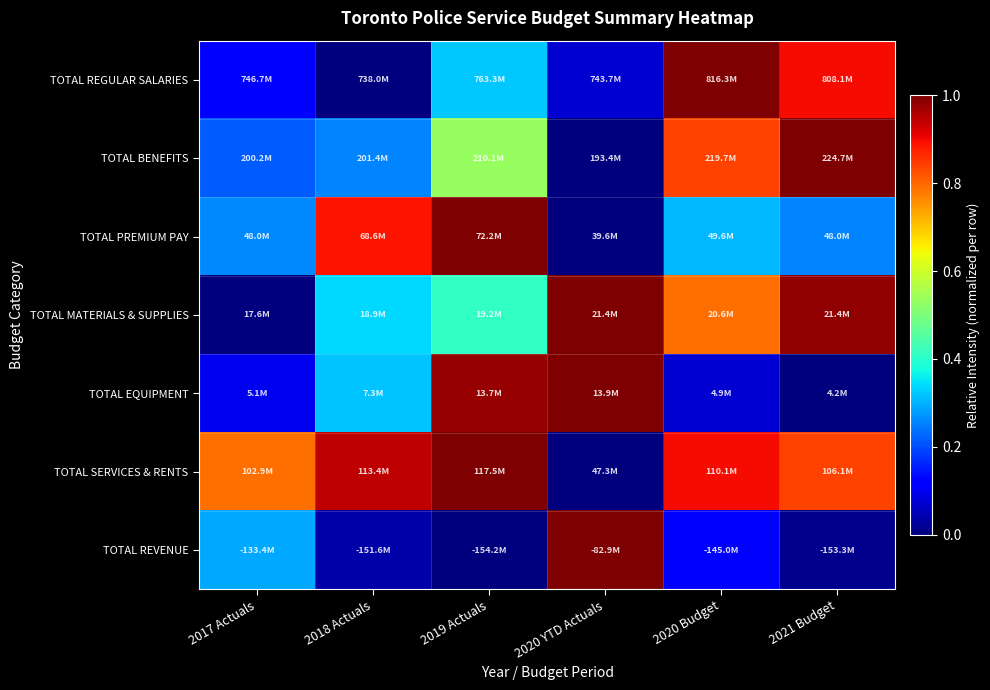

Which has a higher value, 2021 Budget or 2017 Actuals?

2021 Budget